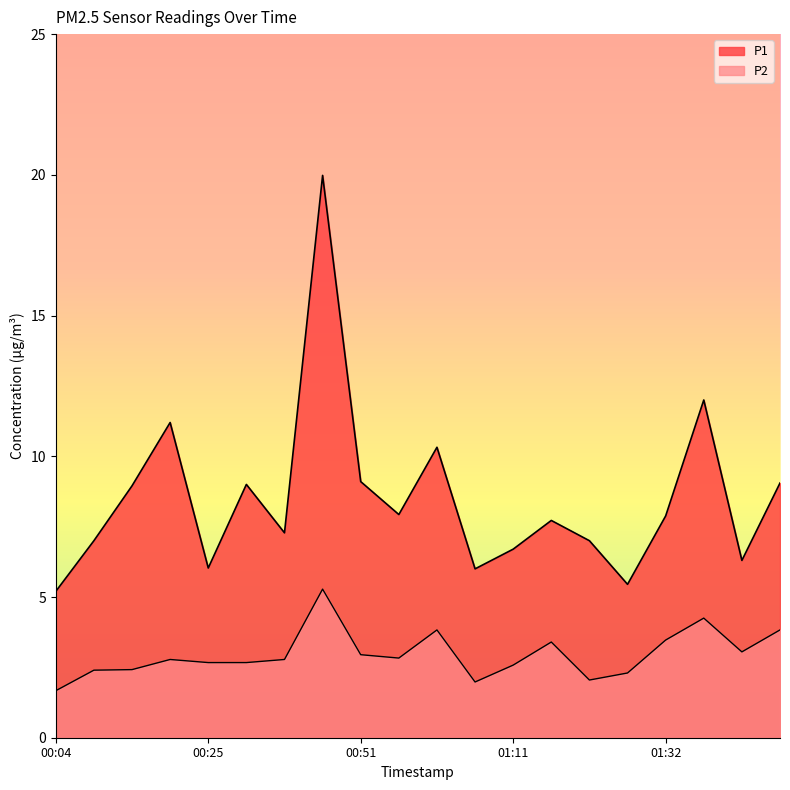

Reading left to right, list all the values displayed in this chart.

P1: 00:04=5.2	00:09=7.0	00:15=8.9	00:20=11.2	00:25=6.0	00:30=9.0	00:35=7.3	00:40=20.0	00:51=9.1	00:56=7.9	01:01=10.3	01:06=6.0	01:11=6.7	01:16=7.7	01:21=7.0	01:27=5.5	01:32=7.9	01:37=12.0	01:42=6.3	01:47=9.1
P2: 00:04=1.7	00:09=2.4	00:15=2.4	00:20=2.8	00:25=2.7	00:30=2.7	00:35=2.8	00:40=5.3	00:51=3.0	00:56=2.8	01:01=3.8	01:06=2.0	01:11=2.6	01:16=3.4	01:21=2.0	01:27=2.3	01:32=3.5	01:37=4.2	01:42=3.0	01:47=3.8